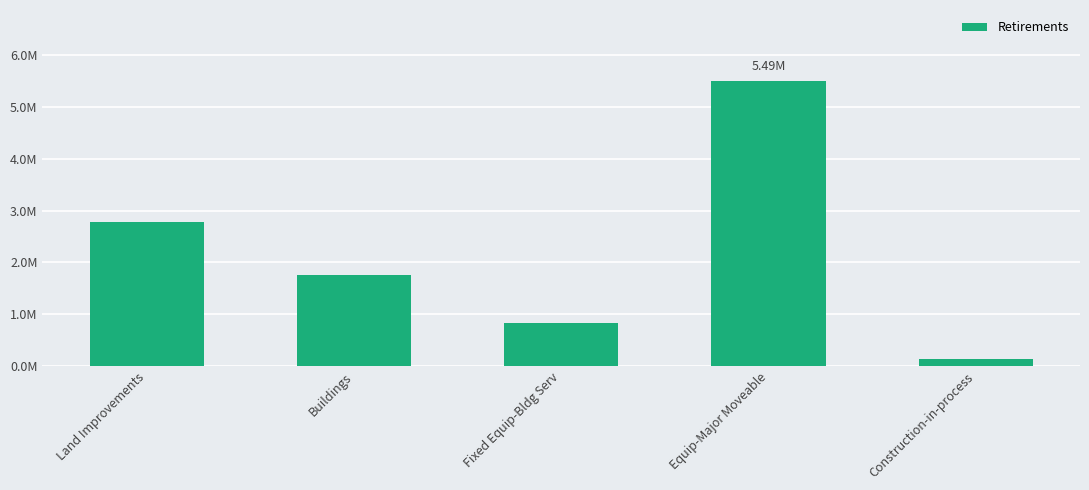

The value at Buildings is 1755253.5. True or false?

True